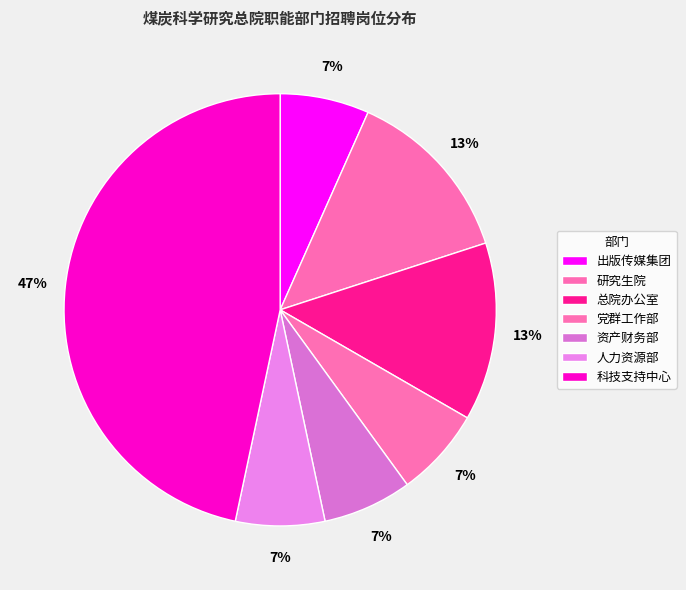

The 出版传媒集团 slice represents 15% of the pie. True or false?

False